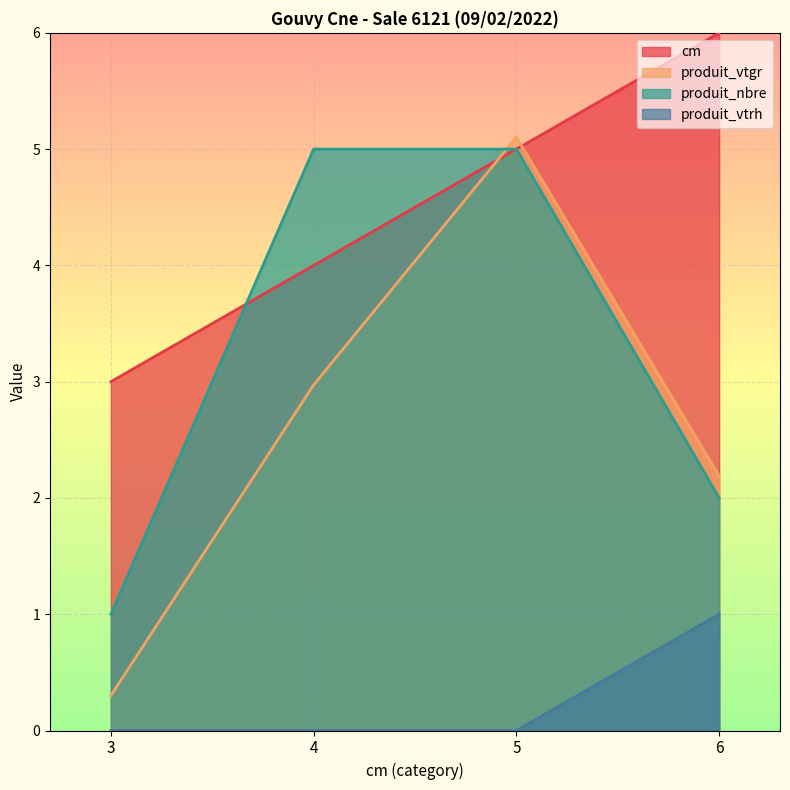

At which label does cm first exceed 5?

6